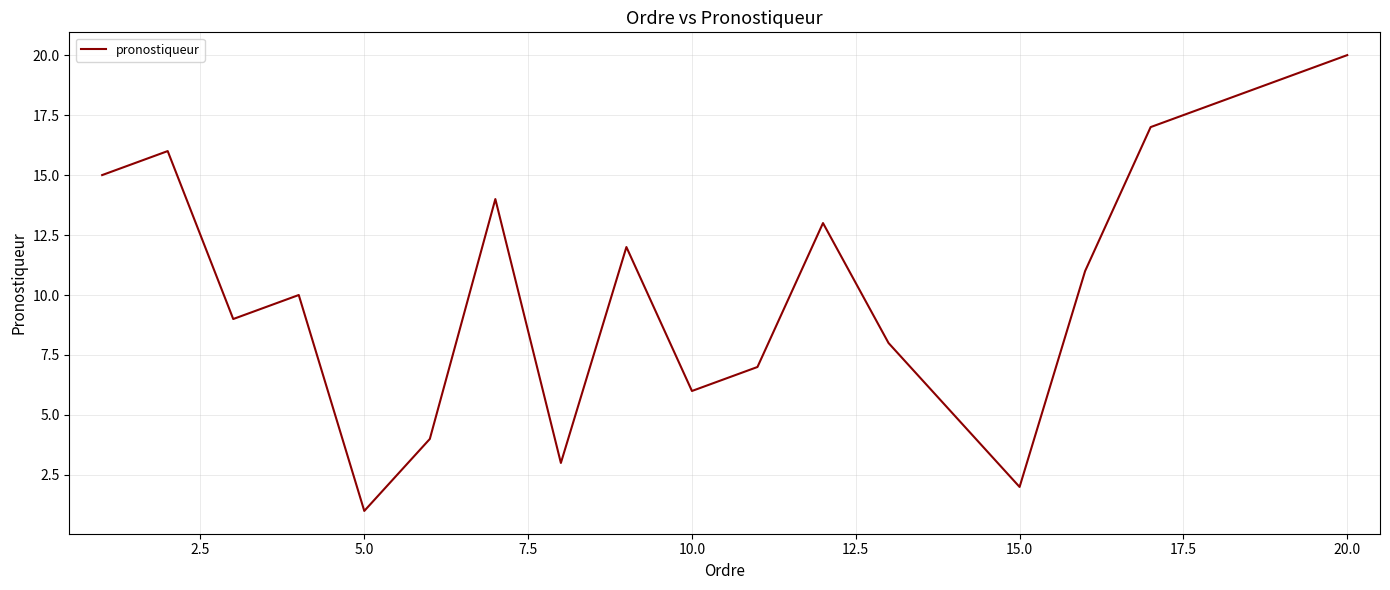

What is the greatest value displayed?

20